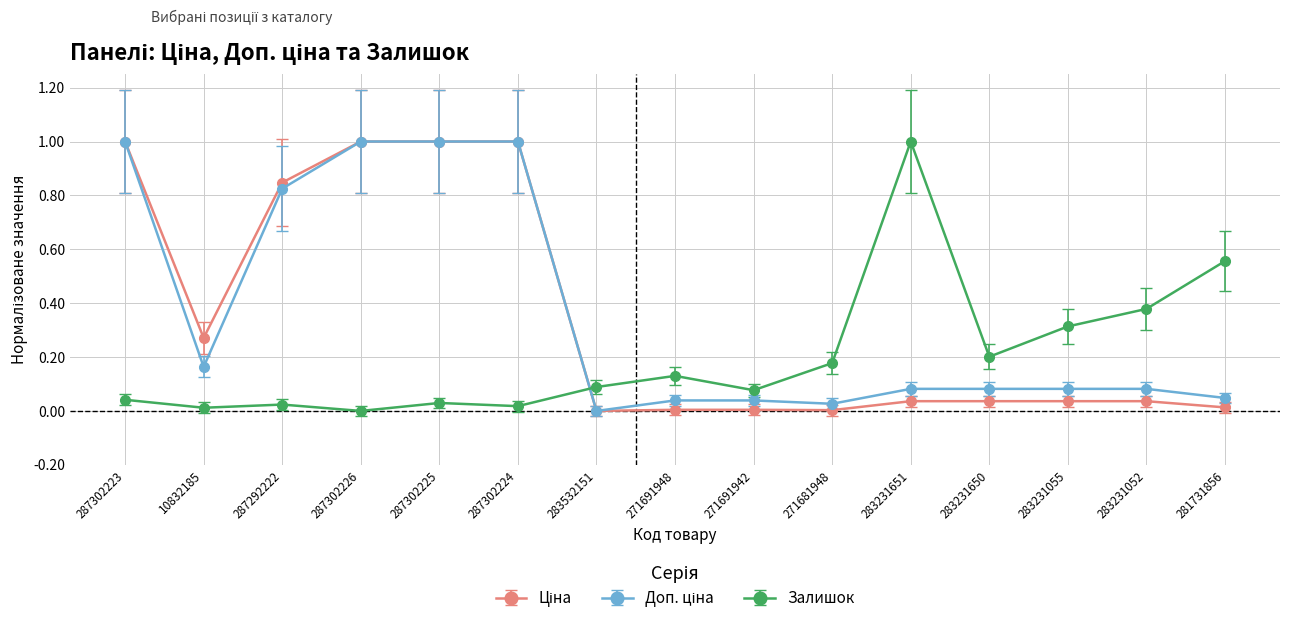

Is it true that Залишок equals 0.0 at 271691942?

False